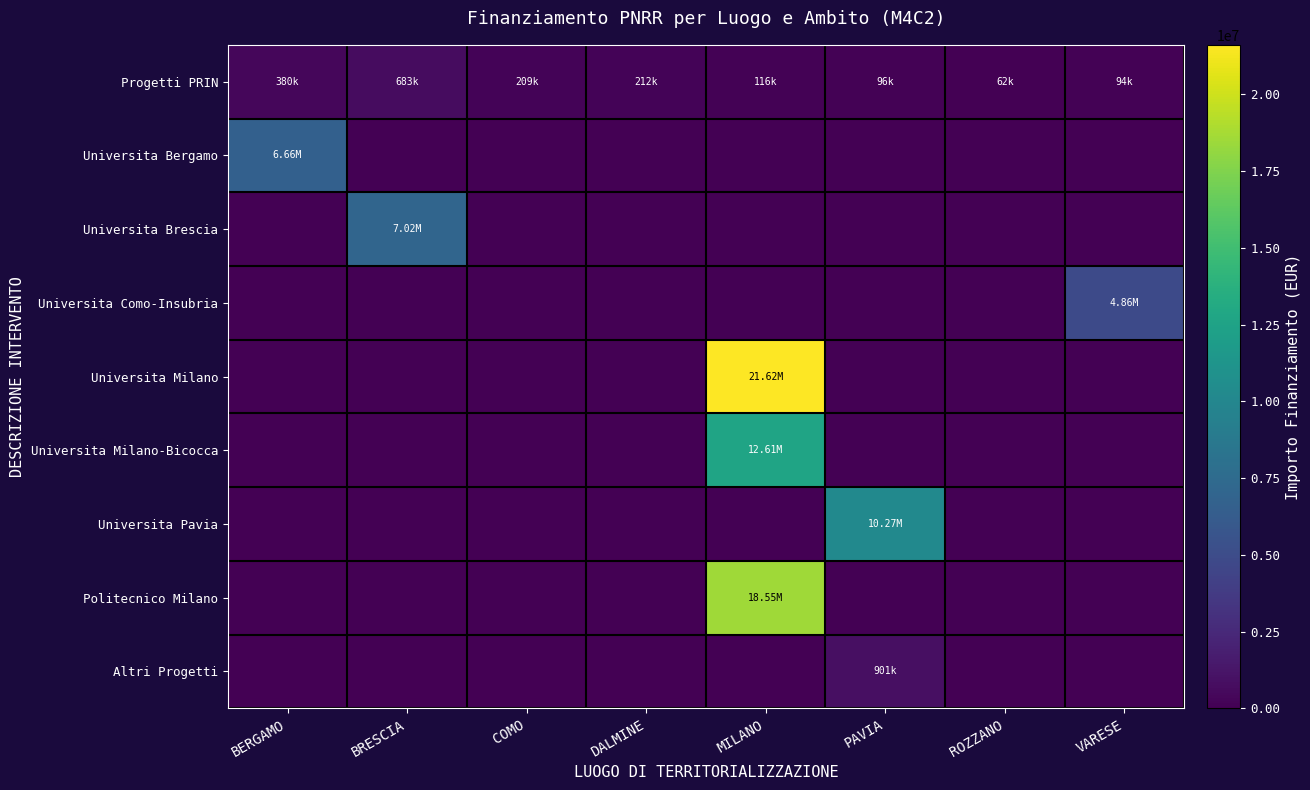

What is the maximum value shown in the chart?

21615132.0